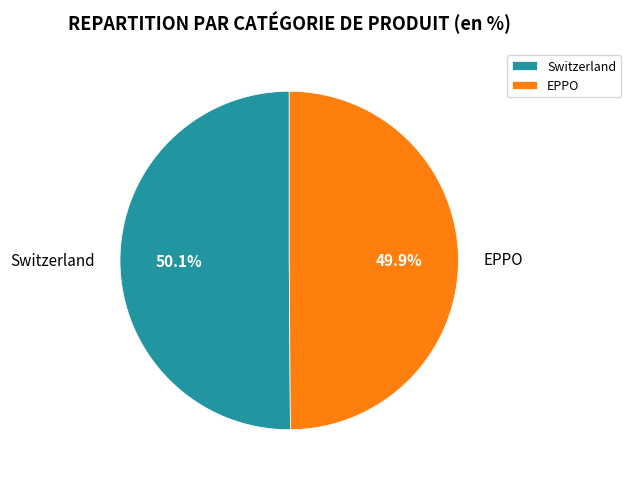

Approximately how many times larger is the value at Switzerland compared to EPPO?

1.0